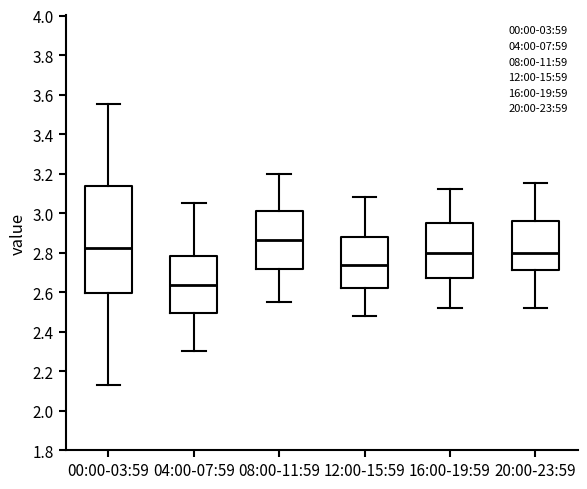

Reading left to right, read every box against the y-axis: the position of its median line, the range the box covers, and the ends of its whiskers. The values are not printed on the chart, so give them approximately, as read against the axis.

00:00-03:59: median 2.82, box 2.60 to 3.14, whiskers 2.14 to 3.56
04:00-07:59: median 2.64, box 2.50 to 2.78, whiskers 2.30 to 3.06
08:00-11:59: median 2.86, box 2.72 to 3.02, whiskers 2.56 to 3.20
12:00-15:59: median 2.74, box 2.62 to 2.88, whiskers 2.48 to 3.08
16:00-19:59: median 2.80, box 2.68 to 2.96, whiskers 2.52 to 3.12
20:00-23:59: median 2.80, box 2.72 to 2.96, whiskers 2.52 to 3.16